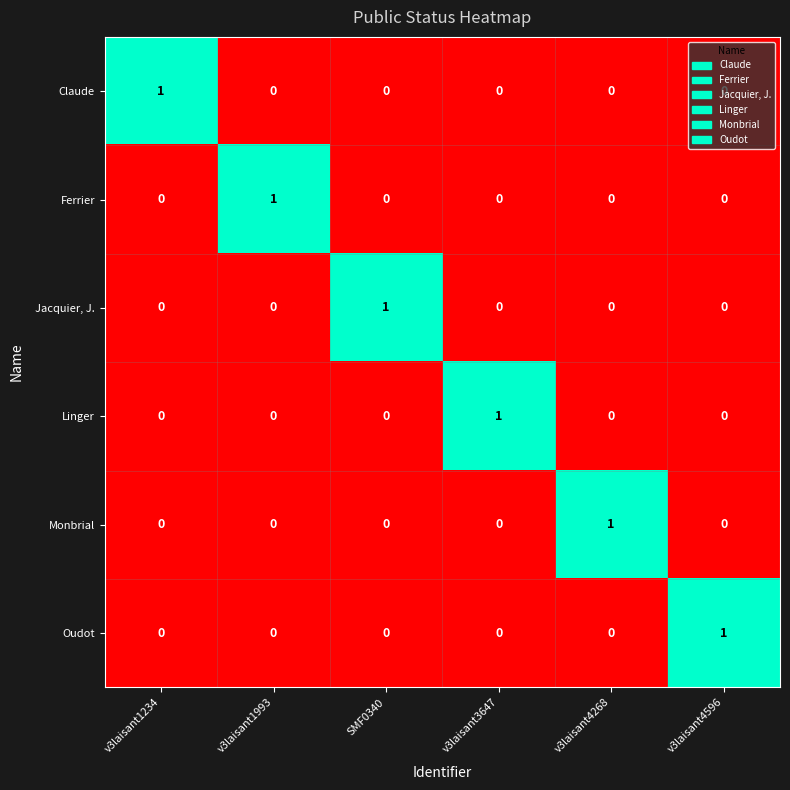

True or false: Monbrial has a value of -1 at v3laisant4596.

False